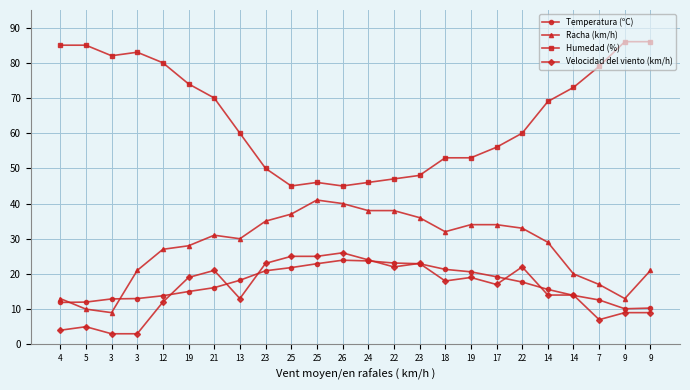

Between 4 and 5, which is larger?

5